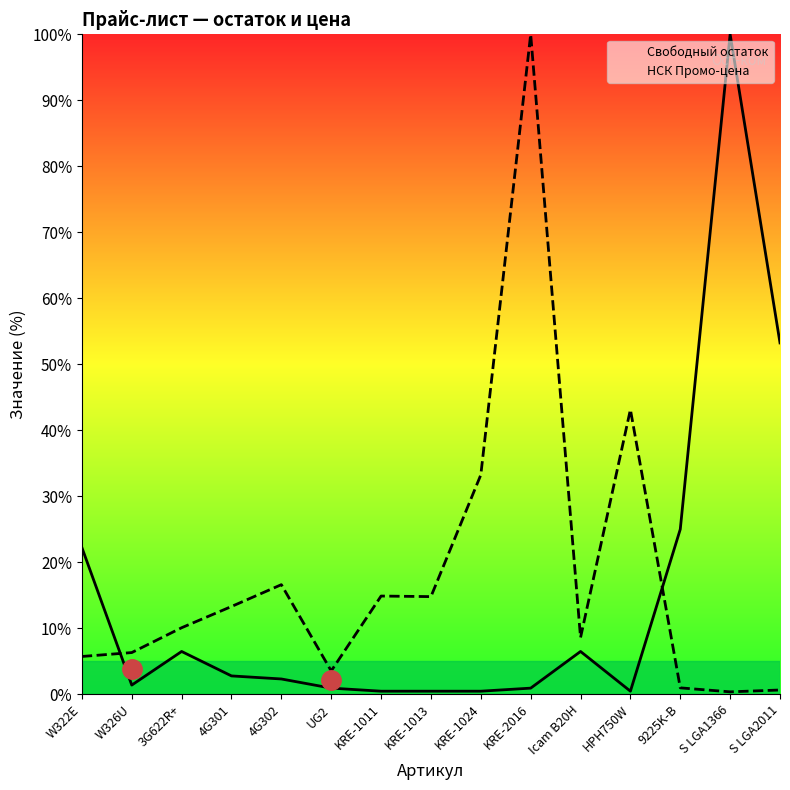

How many distinct data groups are displayed?

2